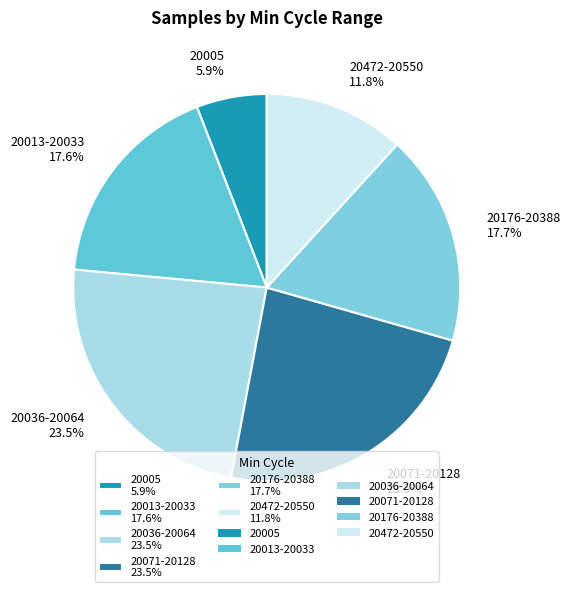

To the nearest percent, what is the average slice percentage?

17%